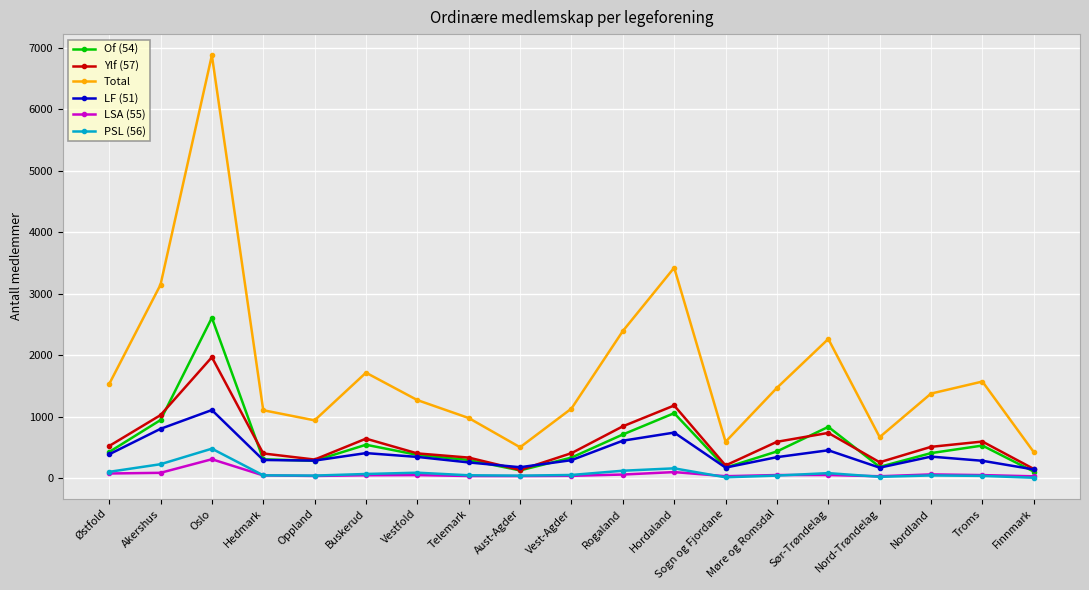

Is it true that Ylf (57) equals 1180 at Hordaland?

True